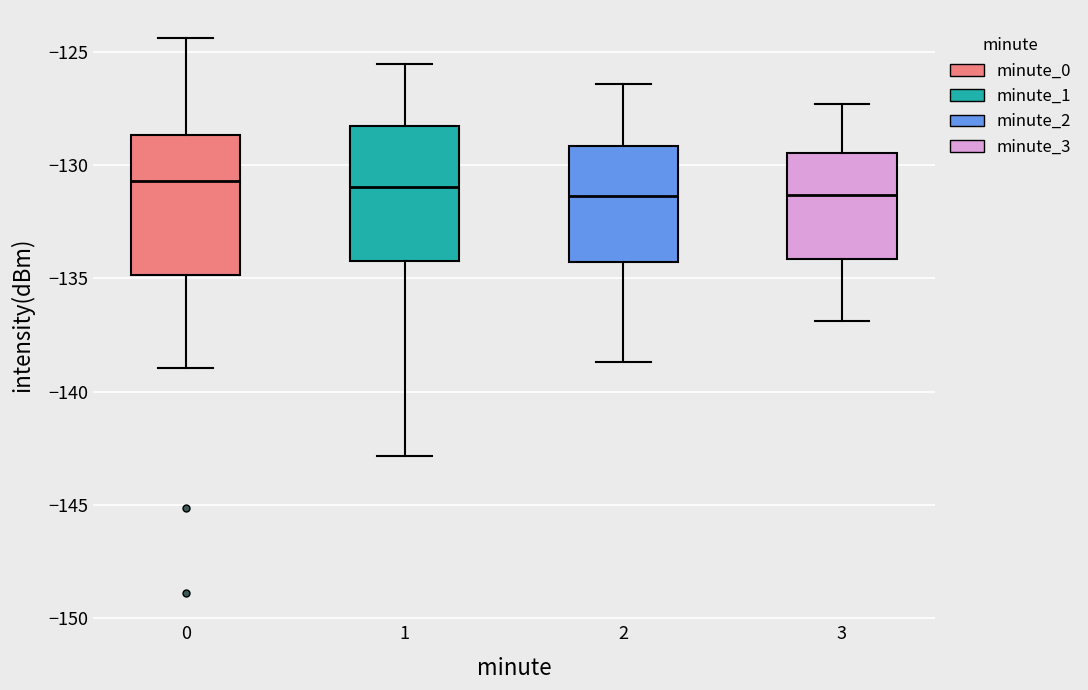

Reading left to right, transcribe this box plot: for each box, give where its median line is, the range the box spans, and where its two whiskers end, as read against the y-axis. The values are not printed on the chart, so give them approximately, as read against the axis.

0: median -130.5, box -135.0 to -128.5, whiskers -139.0 to -124.5
1: median -131.0, box -134.0 to -128.5, whiskers -143.0 to -125.5
2: median -131.5, box -134.5 to -129.0, whiskers -138.5 to -126.5
3: median -131.5, box -134.0 to -129.5, whiskers -137.0 to -127.5